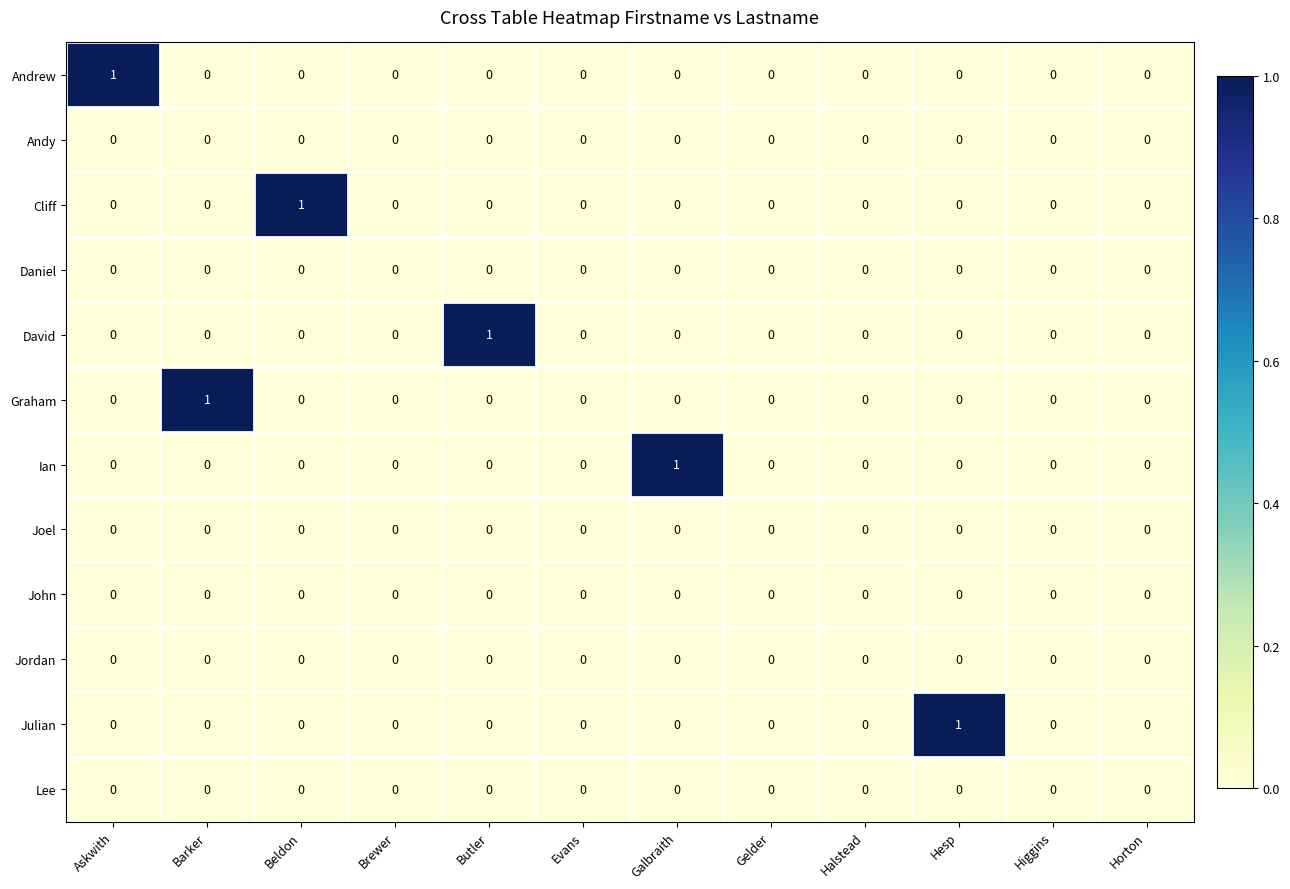

Which series changed the most between Gelder and Hesp?

Julian